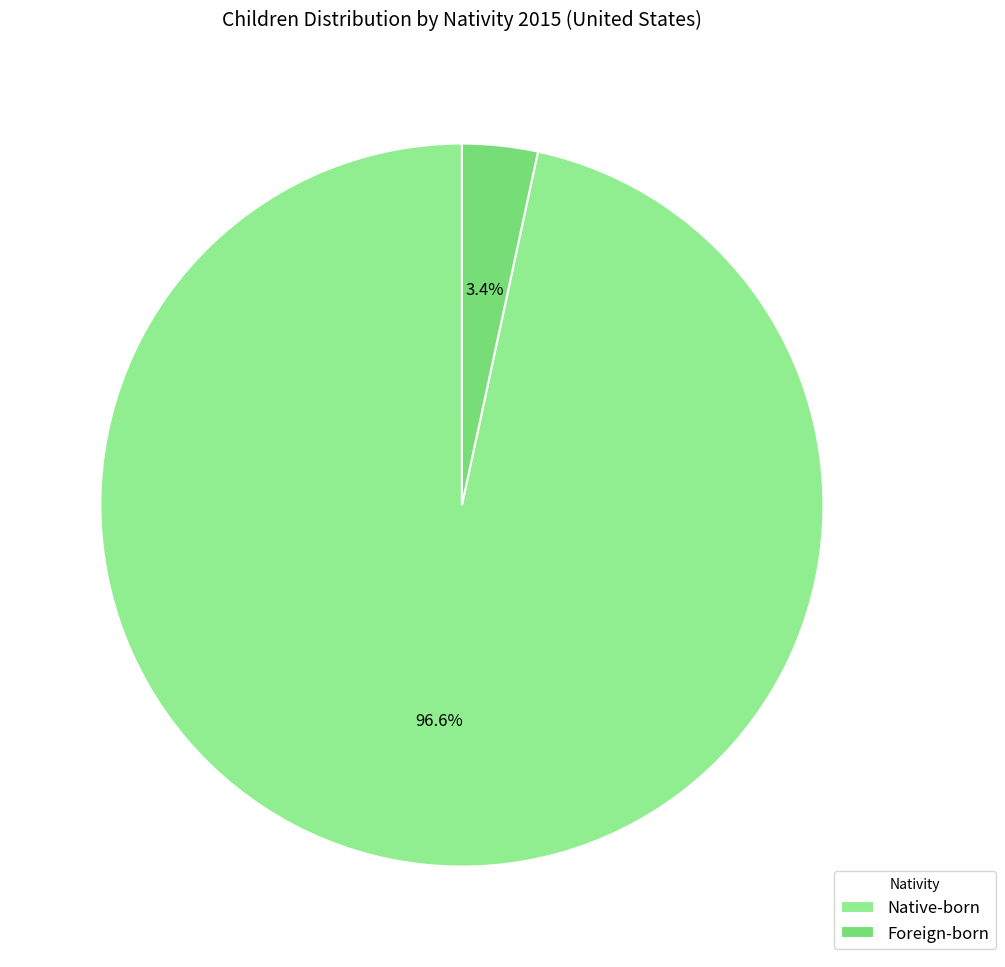

Rank the categories by value from highest to lowest.

Native-born, Foreign-born